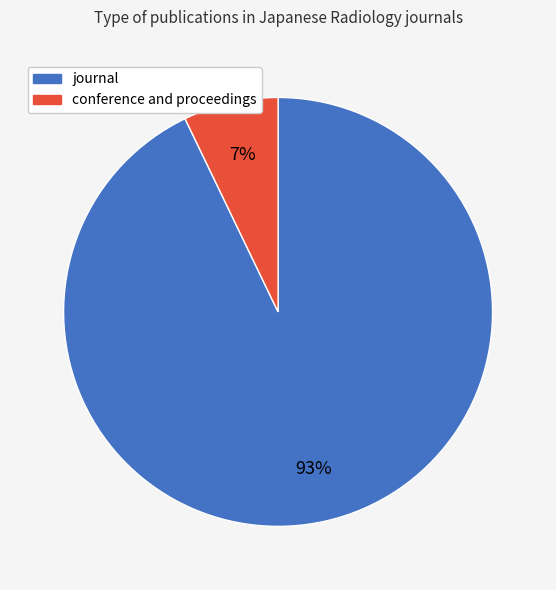

Does any single category account for the majority?

Yes